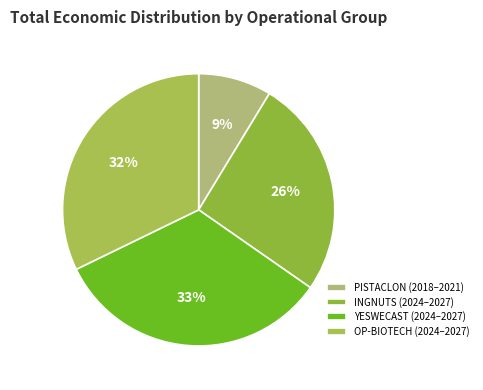

How many slices are in this pie chart?

4